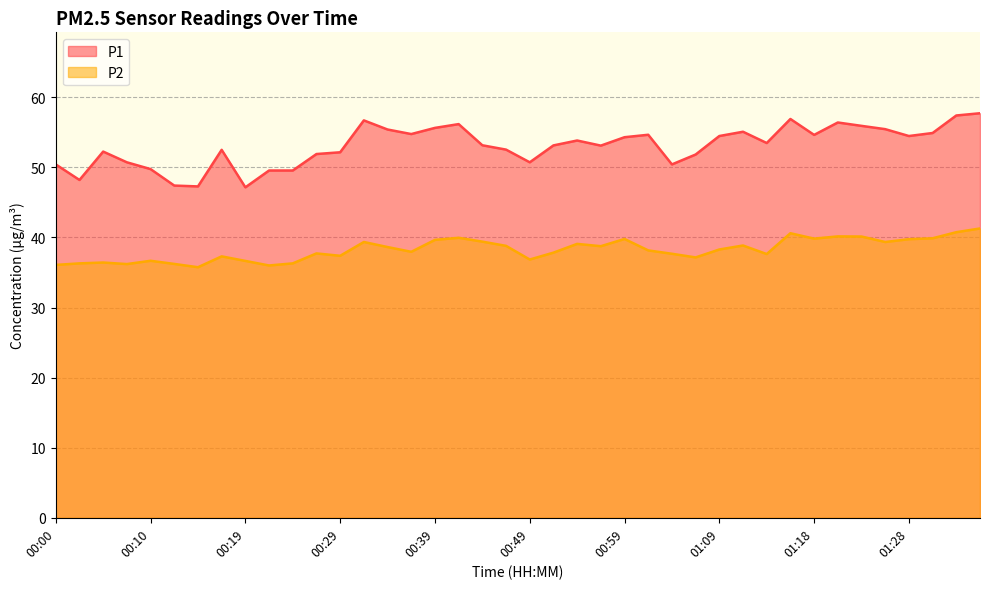

Rank the series at 01:31 from highest to lowest value.

P1, P2